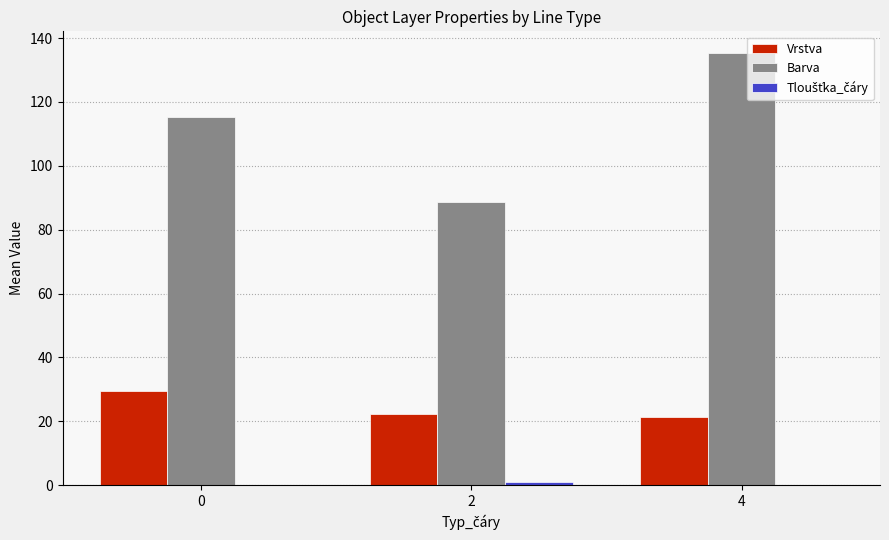

Count the number of data series in this chart.

3